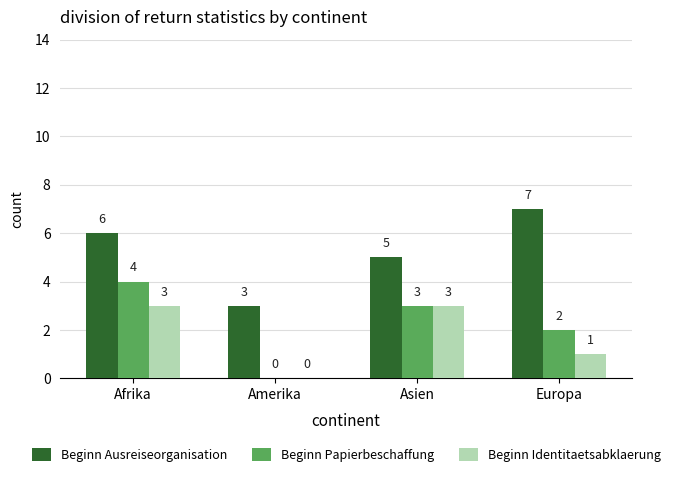

Reading left to right, what are all the values shown in this chart?

Beginn Ausreiseorganisation: 6	3	5	7
Beginn Papierbeschaffung: 4	0	3	2
Beginn Identitaetsabklaerung: 3	0	3	1